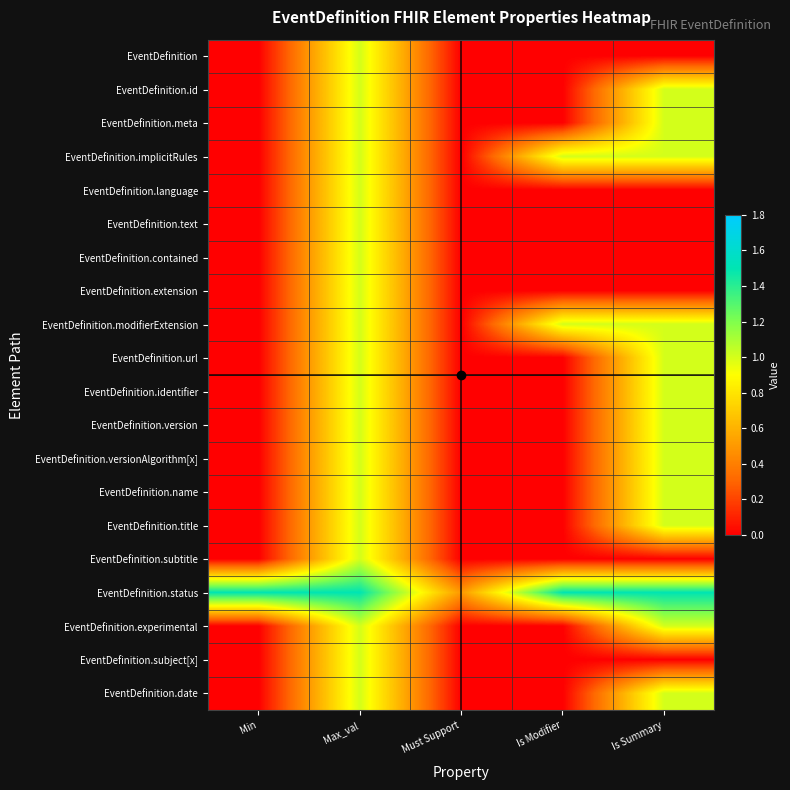

Reading left to right, extract all data points from this chart.

EventDefinition: Min=0.0	Max_val=1.0	Must Support=0.0	Is Modifier=0.0	Is Summary=0.0
EventDefinition.id: Min=0.0	Max_val=1.0	Must Support=0.0	Is Modifier=0.0	Is Summary=1.0
EventDefinition.meta: Min=0.0	Max_val=1.0	Must Support=0.0	Is Modifier=0.0	Is Summary=1.0
EventDefinition.implicitRules: Min=0.0	Max_val=1.0	Must Support=0.0	Is Modifier=1.0	Is Summary=1.0
EventDefinition.language: Min=0.0	Max_val=1.0	Must Support=0.0	Is Modifier=0.0	Is Summary=0.0
EventDefinition.text: Min=0.0	Max_val=1.0	Must Support=0.0	Is Modifier=0.0	Is Summary=0.0
EventDefinition.contained: Min=0.0	Max_val=1.0	Must Support=0.0	Is Modifier=0.0	Is Summary=0.0
EventDefinition.extension: Min=0.0	Max_val=1.0	Must Support=0.0	Is Modifier=0.0	Is Summary=0.0
EventDefinition.modifierExtension: Min=0.0	Max_val=1.0	Must Support=0.0	Is Modifier=1.0	Is Summary=1.0
EventDefinition.url: Min=0.0	Max_val=1.0	Must Support=0.0	Is Modifier=0.0	Is Summary=1.0
EventDefinition.identifier: Min=0.0	Max_val=1.0	Must Support=0.0	Is Modifier=0.0	Is Summary=1.0
EventDefinition.version: Min=0.0	Max_val=1.0	Must Support=0.0	Is Modifier=0.0	Is Summary=1.0
EventDefinition.versionAlgorithm[x]: Min=0.0	Max_val=1.0	Must Support=0.0	Is Modifier=0.0	Is Summary=1.0
EventDefinition.name: Min=0.0	Max_val=1.0	Must Support=0.0	Is Modifier=0.0	Is Summary=1.0
EventDefinition.title: Min=0.0	Max_val=1.0	Must Support=0.0	Is Modifier=0.0	Is Summary=1.0
EventDefinition.subtitle: Min=0.0	Max_val=1.0	Must Support=0.0	Is Modifier=0.0	Is Summary=0.0
EventDefinition.status: Min=1.5	Max_val=1.5	Must Support=0.5	Is Modifier=1.5	Is Summary=1.5
EventDefinition.experimental: Min=0.0	Max_val=1.0	Must Support=0.0	Is Modifier=0.0	Is Summary=1.0
EventDefinition.subject[x]: Min=0.0	Max_val=1.0	Must Support=0.0	Is Modifier=0.0	Is Summary=0.0
EventDefinition.date: Min=0.0	Max_val=1.0	Must Support=0.0	Is Modifier=0.0	Is Summary=1.0